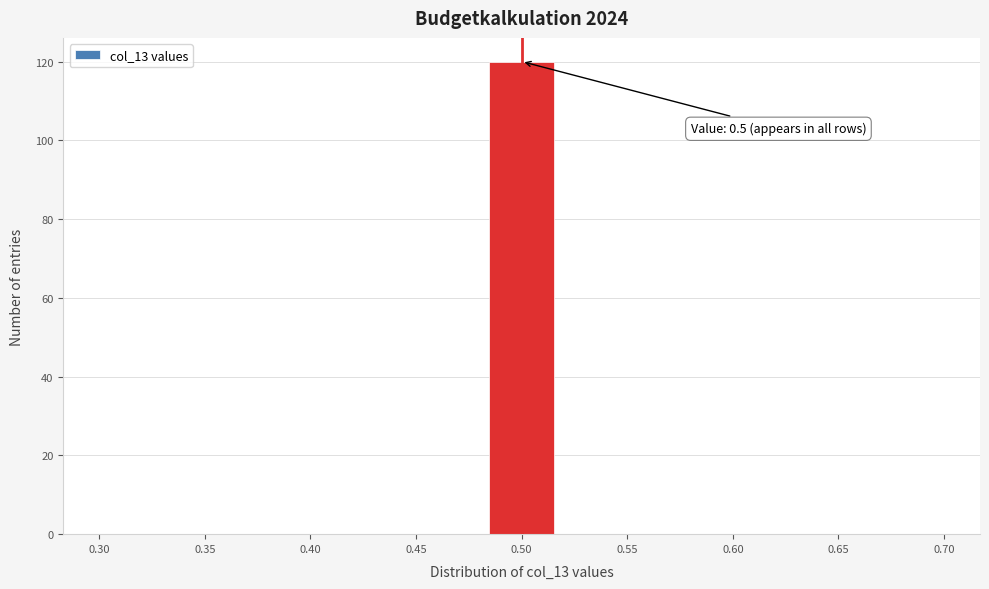

Which range on the x-axis has the tallest bar?

0.480 to 0.520